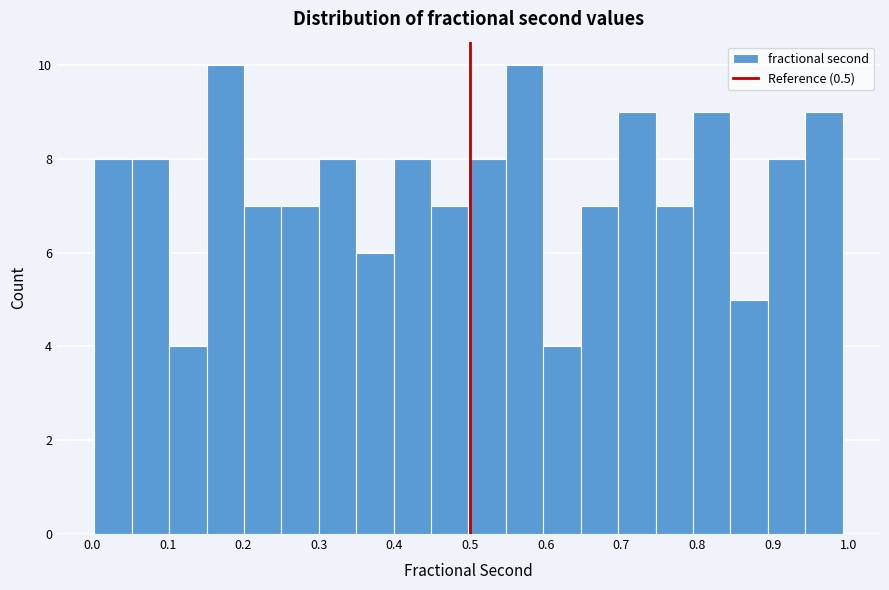

Reading left to right, list every bar in this chart as the range it spans on the x-axis followed by its height. Neither the bar edges nor the heights are printed on the chart, so give them approximately, as read against the axes.

0.00 to 0.05: 8
0.05 to 0.10: 8
0.10 to 0.15: 4
0.15 to 0.20: 10
0.20 to 0.25: 7
0.25 to 0.30: 7
0.30 to 0.35: 8
0.35 to 0.40: 6
0.40 to 0.45: 8
0.45 to 0.50: 7
0.50 to 0.55: 8
0.55 to 0.60: 10
0.60 to 0.65: 4
0.65 to 0.70: 7
0.70 to 0.75: 9
0.75 to 0.79: 7
0.79 to 0.84: 9
0.84 to 0.89: 5
0.89 to 0.94: 8
0.94 to 0.99: 9